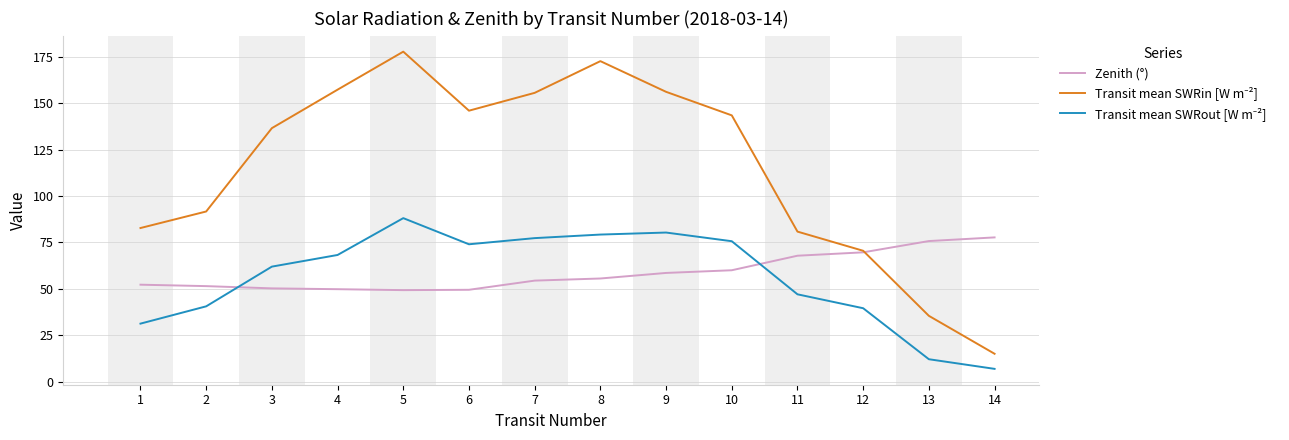

What is the approximate value of Zenith (°) at 3?

50.3